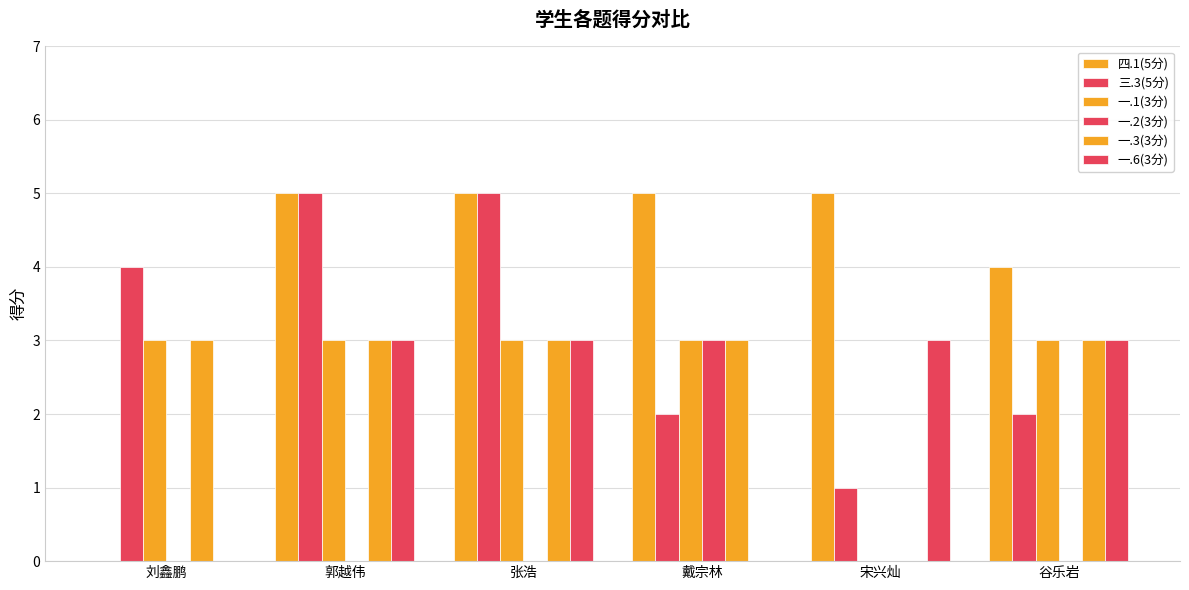

Read the 三.3(5分) value at 郭越伟.

5